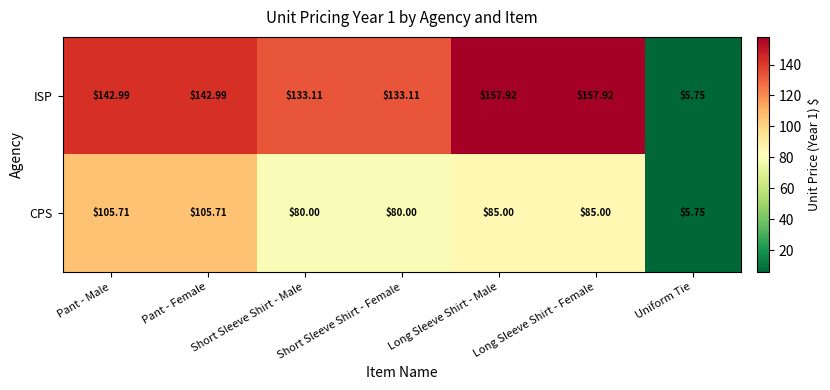

Count the number of data series in this chart.

2